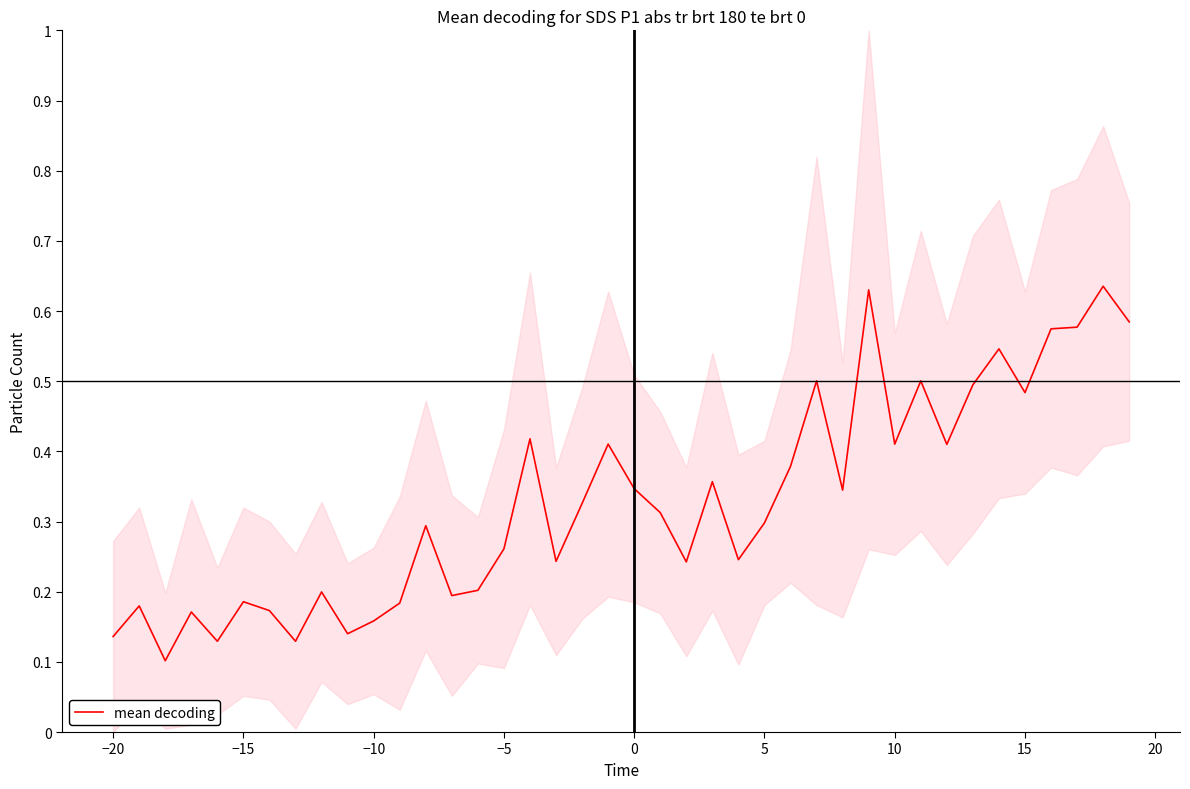

The value at −15 is 0.1. True or false?

False